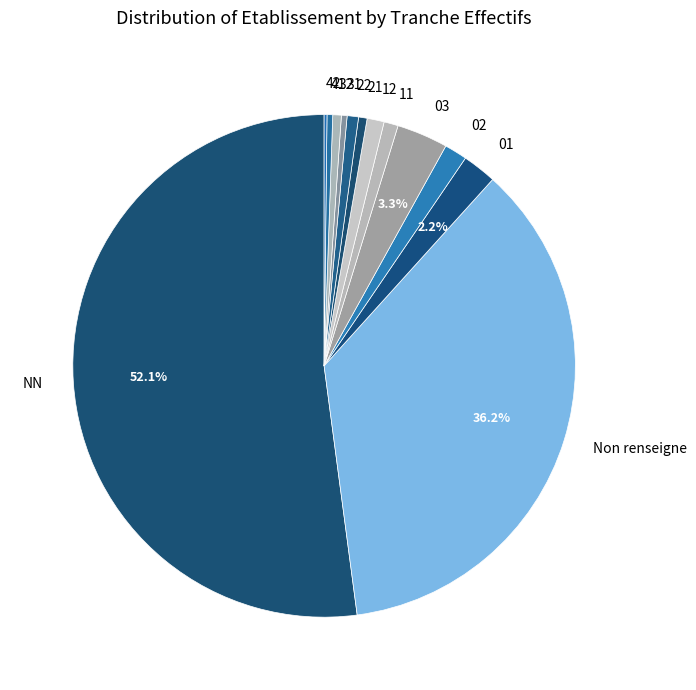

What is the ratio of the value at NN to the value at 22?

71.2